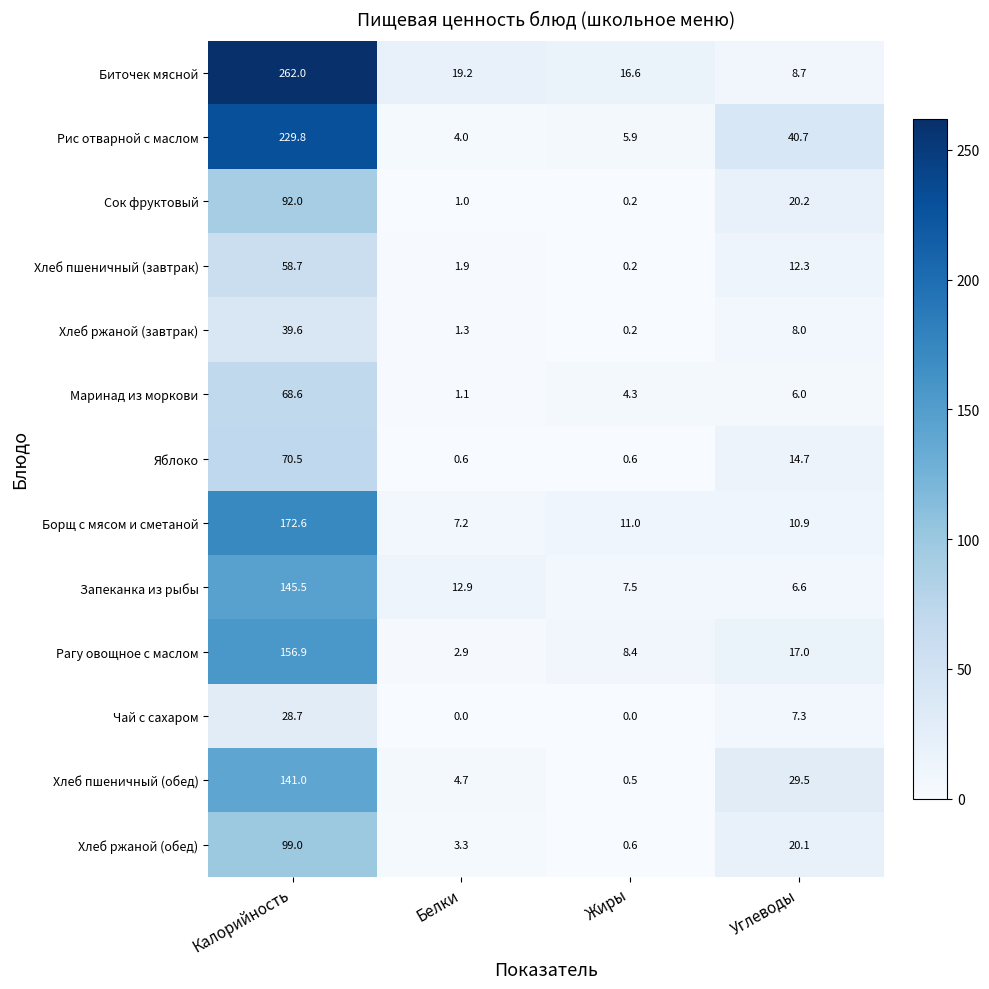

Which category has the highest value across all series?

Калорийность